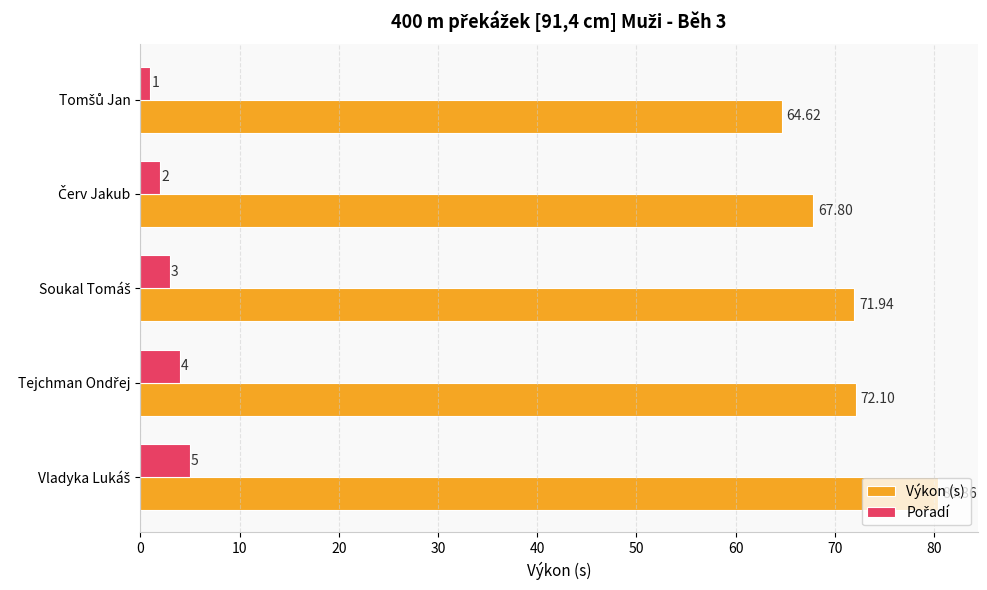

Which series has the widest spread of values?

Výkon (s)